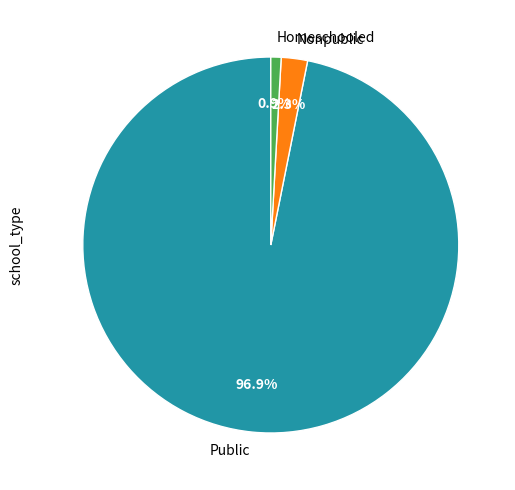

Which has a higher value, Nonpublic or Public?

Public